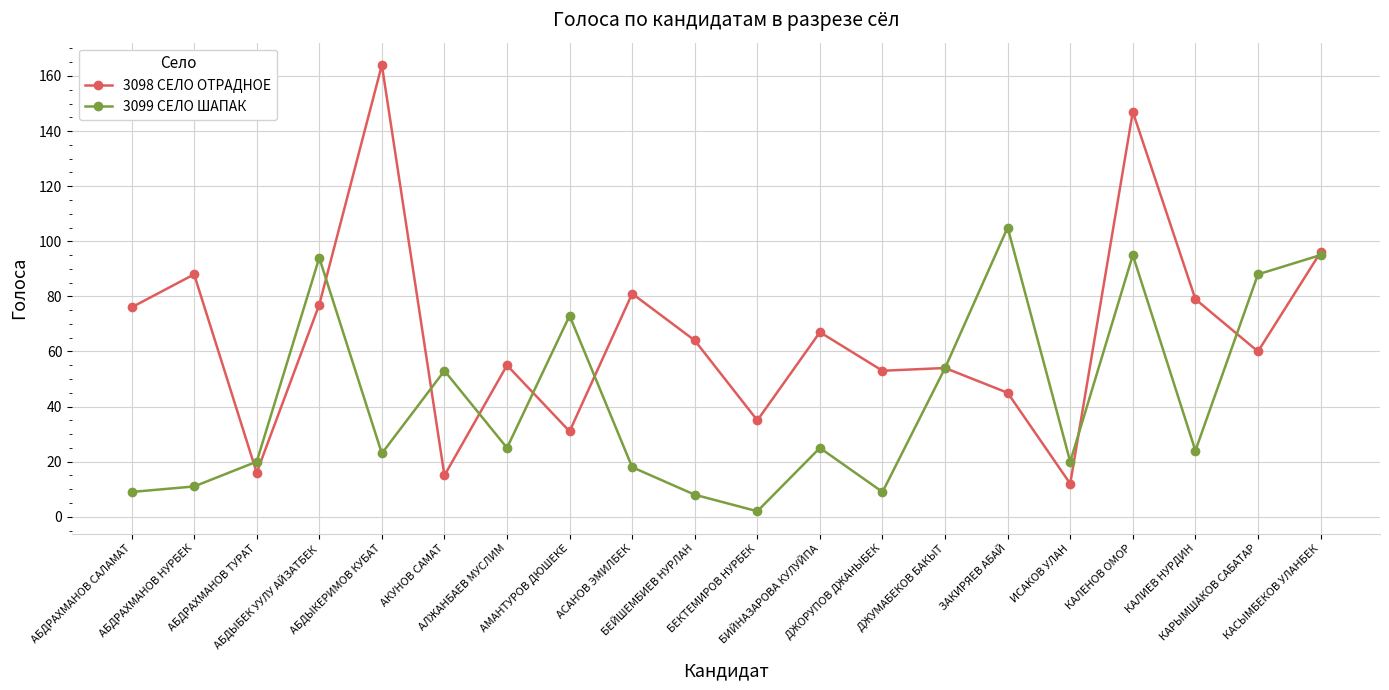

What is the average value of the 3099 СЕЛО ШАПАК series?

43